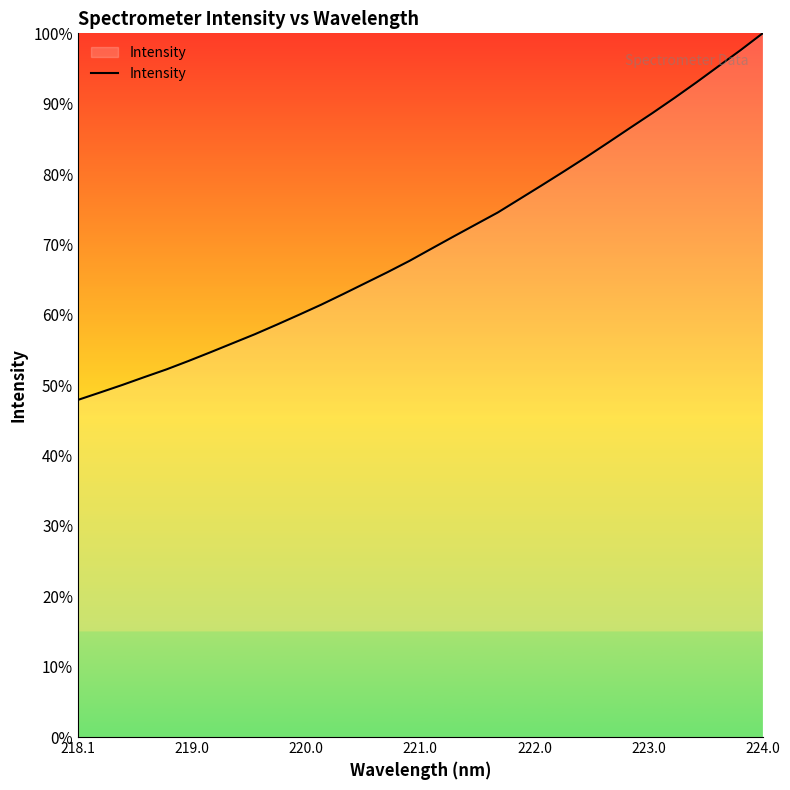

What is the difference between the maximum and minimum values?

52.1